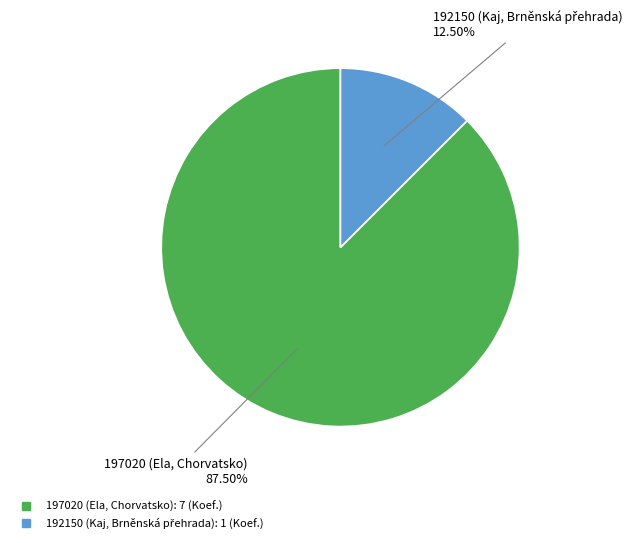

Combined, do 197020 and 192150 account for over 50%?

Yes